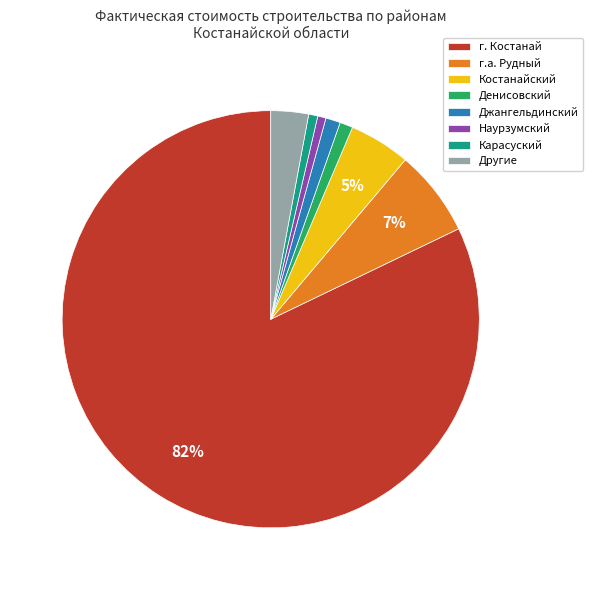

Does г. Костанай account for over 50% of the chart?

Yes